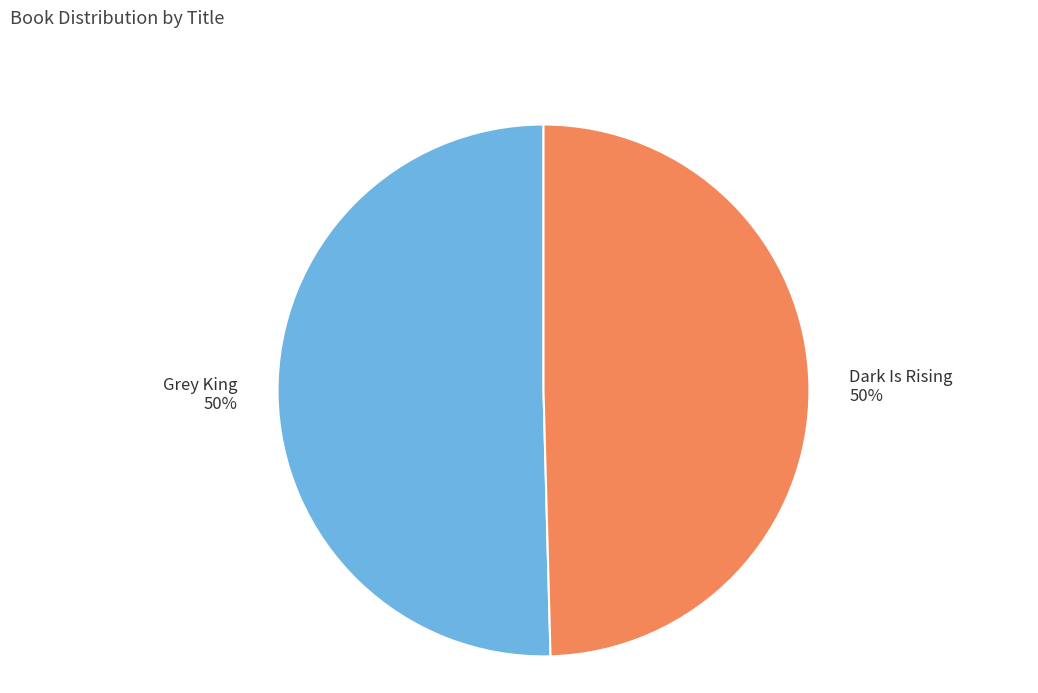

How many slices are in this pie chart?

2